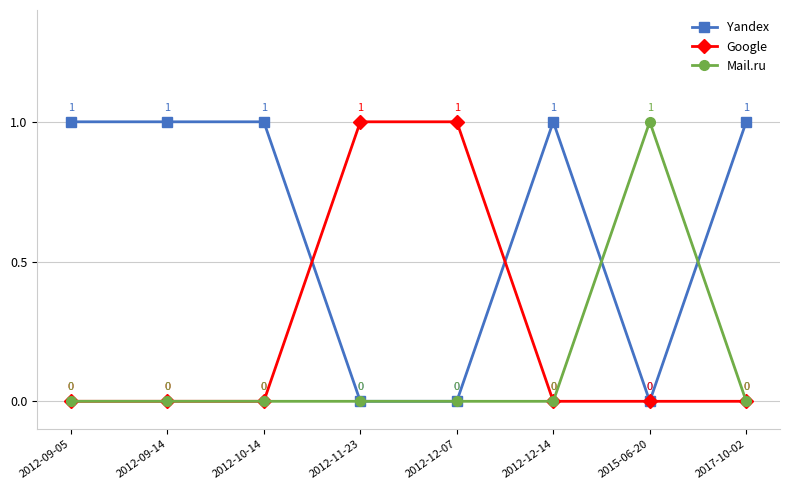

What is the average value of the Yandex series?

1